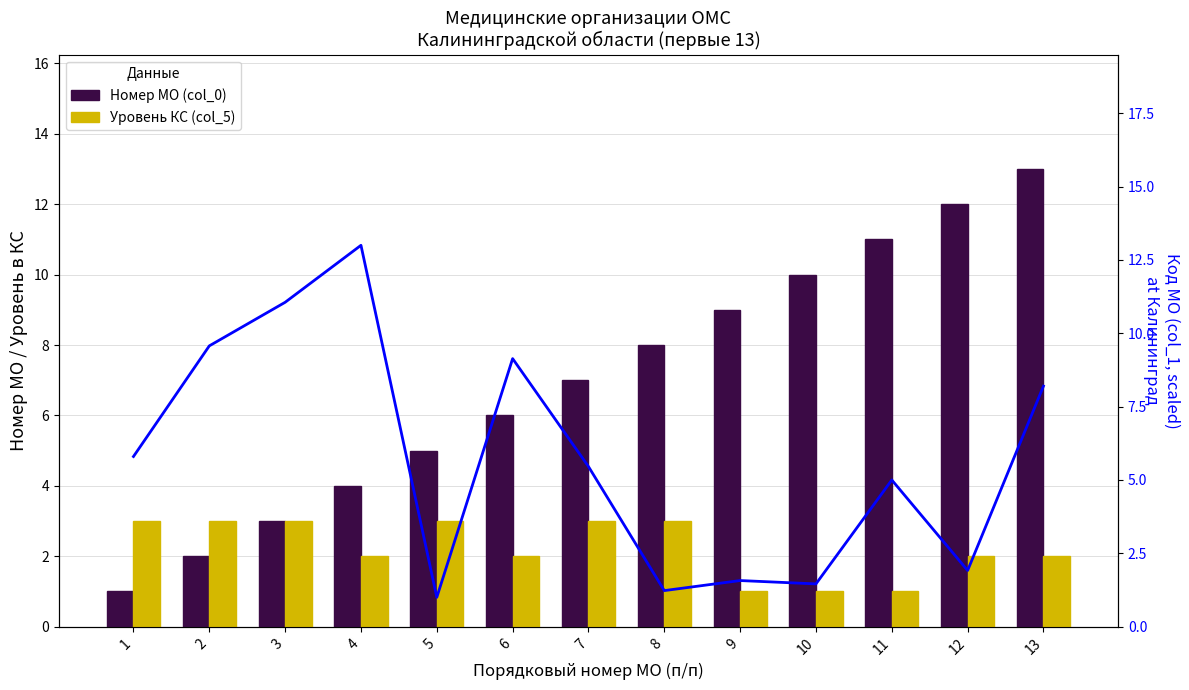

At 11, list the series in order from smallest to largest.

Уровень КС (col_5), Код МО (scaled), Номер МО (col_0)